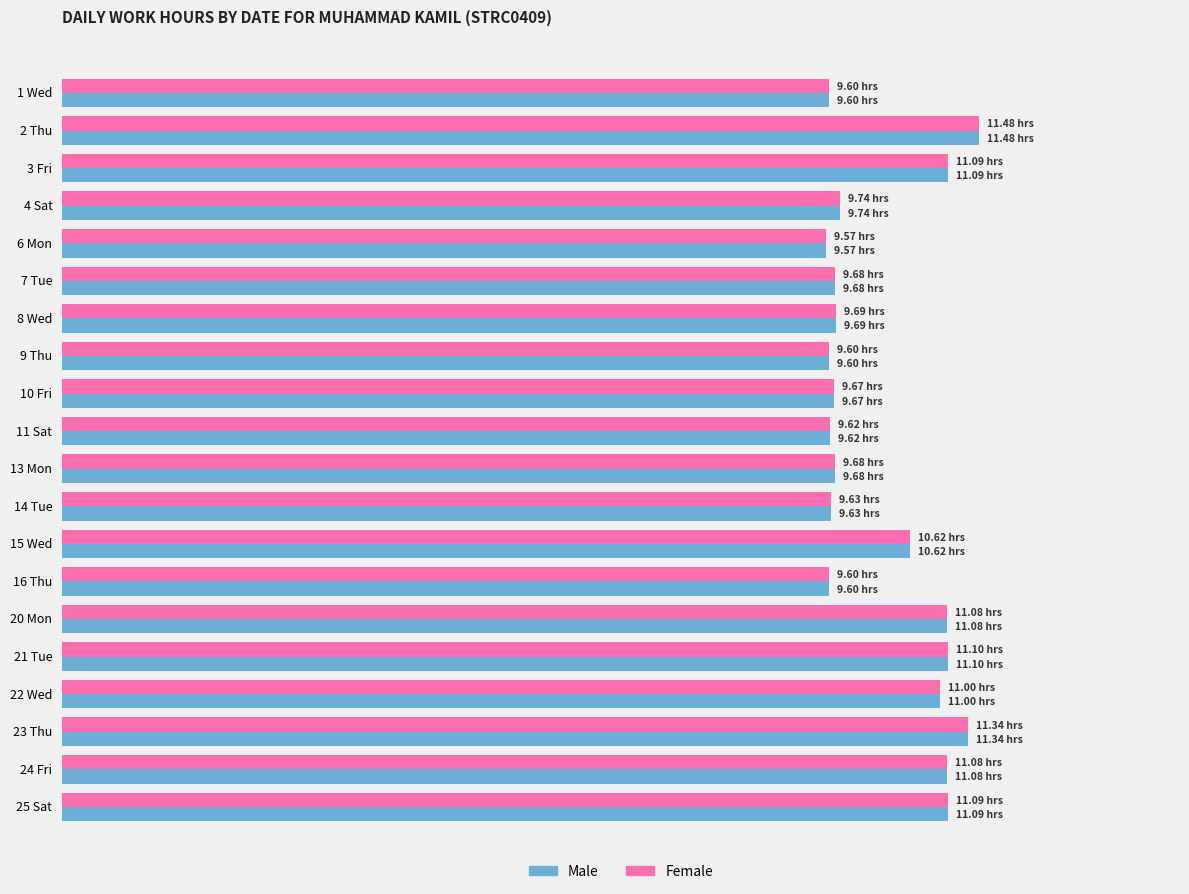

What is the value of the Male bar at the 1st from the left?

9.6